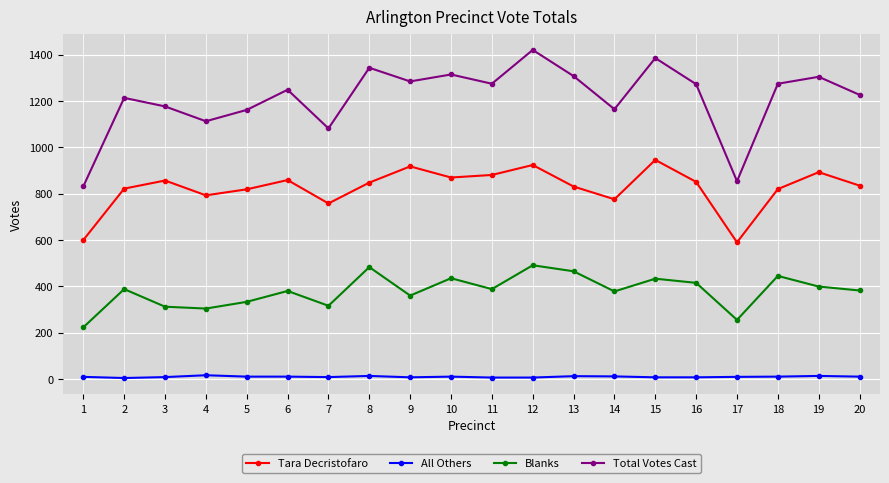

True or false: All Others and Total Votes Cast intersect in this chart.

False